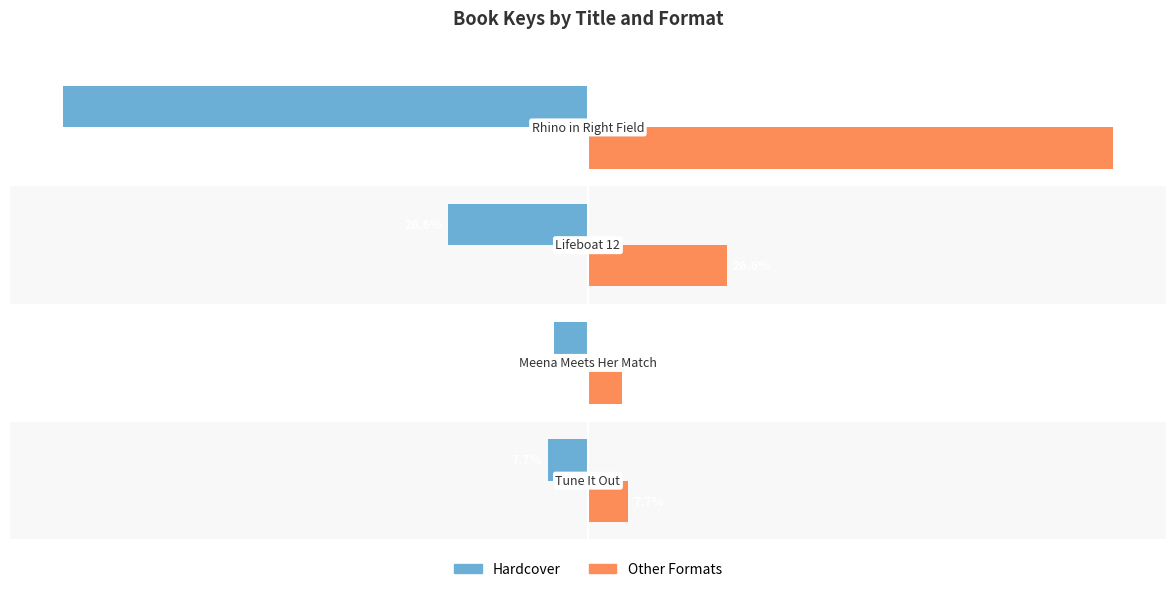

Which series has the largest total across all categories?

Other Formats